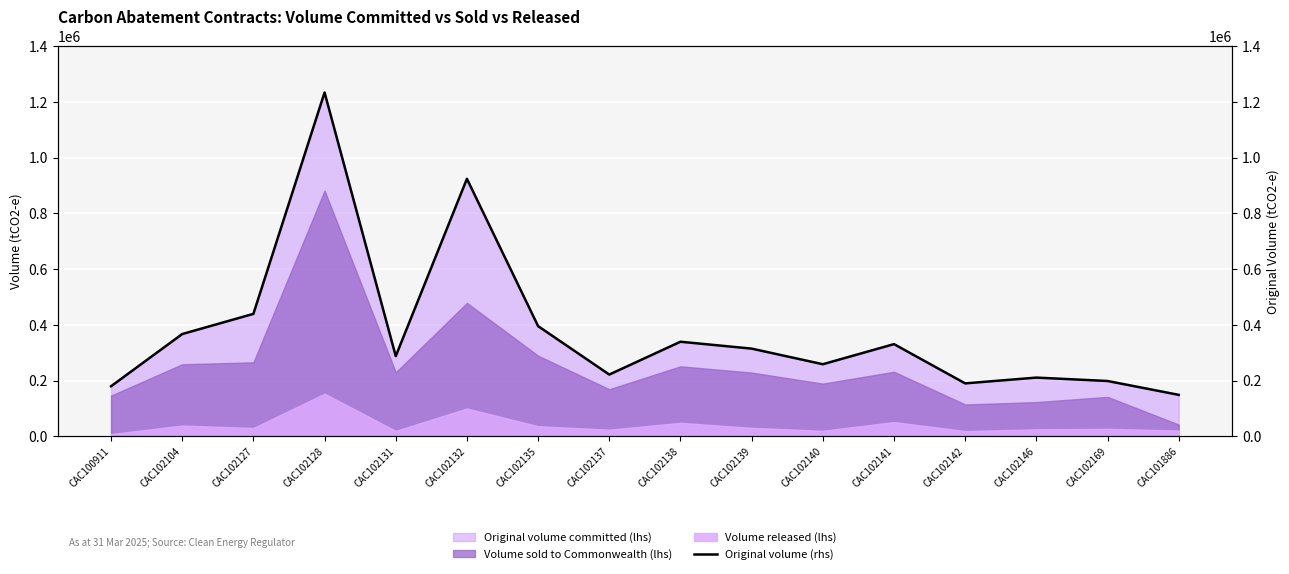

Approximately how many times larger is the value at CAC102135 compared to CAC102142?

2.1